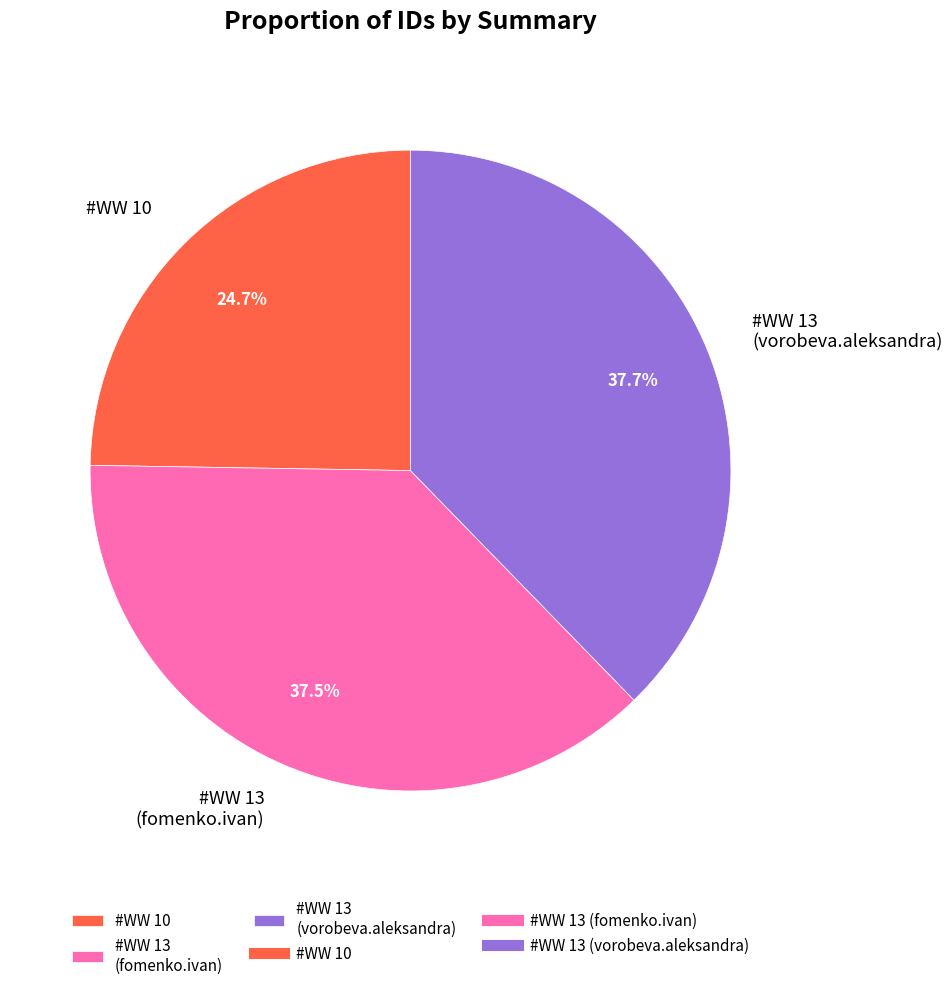

Is there a majority slice in this chart?

No